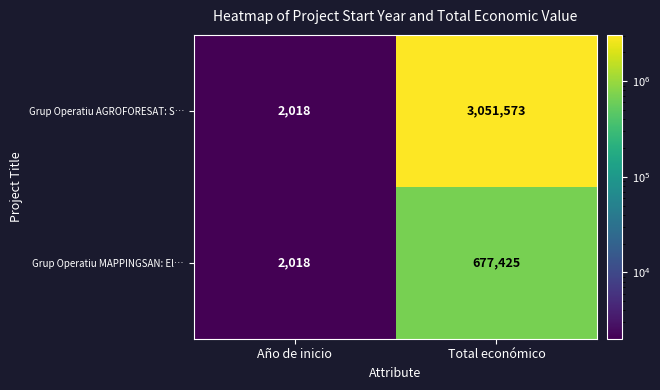

Reading left to right, list all the values displayed in this chart.

Grup Operatiu AGROFORESAT: S…: Año de inicio=2018	Total económico=3051573
Grup Operatiu MAPPINGSAN: El…: Año de inicio=2018	Total económico=677425